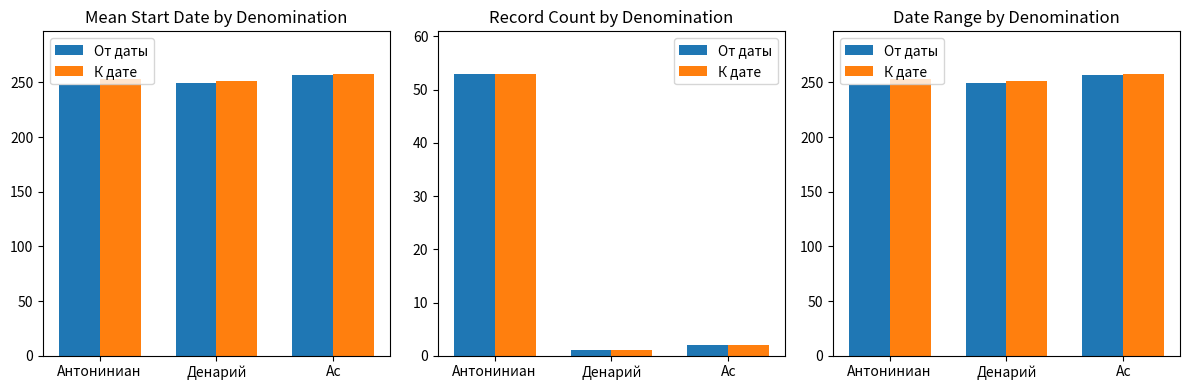

Reading right to left, list all the values displayed in this chart.

От даты: Ас=257	Денарий=249	Антониниан=248
К дате: Ас=258	Денарий=251	Антониниан=253